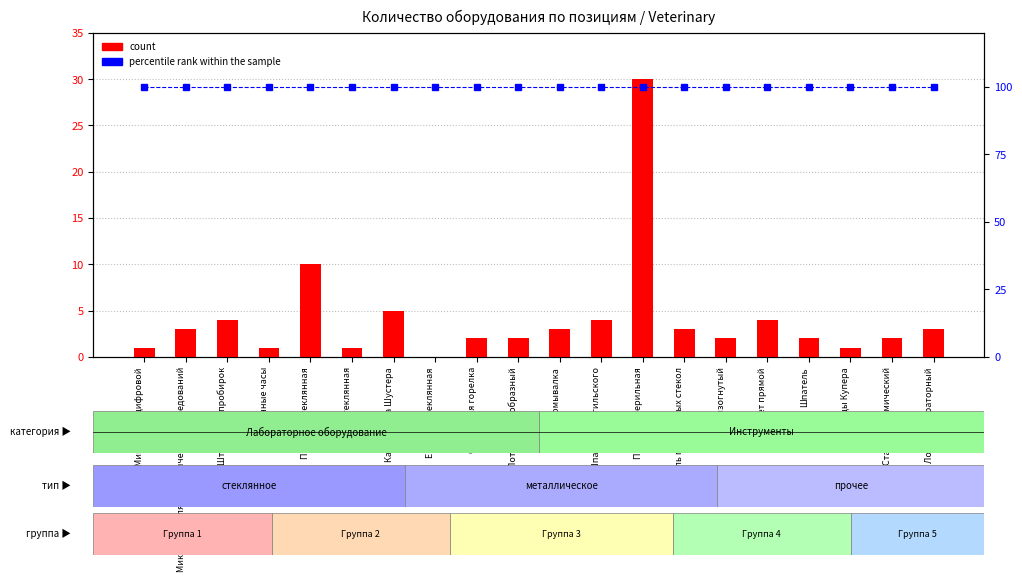

Reading right to left, what are all the values shown in this chart?

count: 3	2	1	2	4	2	3	30	4	3	2	2	0	5	1	10	1	4	3	1
percentile rank within the sample: 100	100	100	100	100	100	100	100	100	100	100	100	100	100	100	100	100	100	100	100